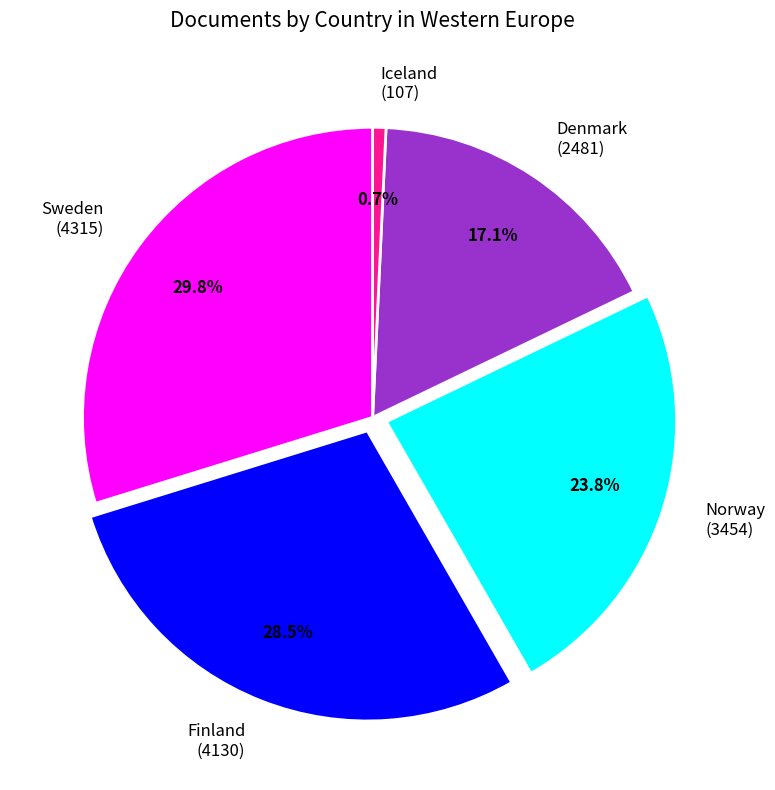

To the nearest percent, what is the difference between the largest and smallest slice percentages?

29%